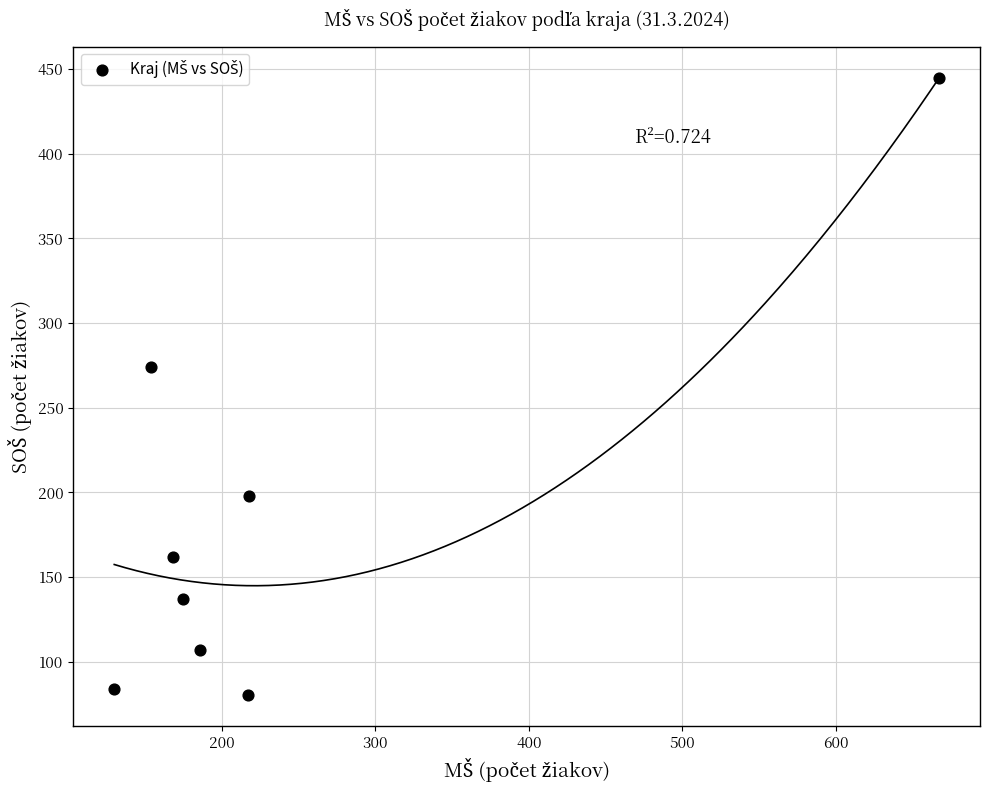

What is the range of Y values (max minus min)?

365